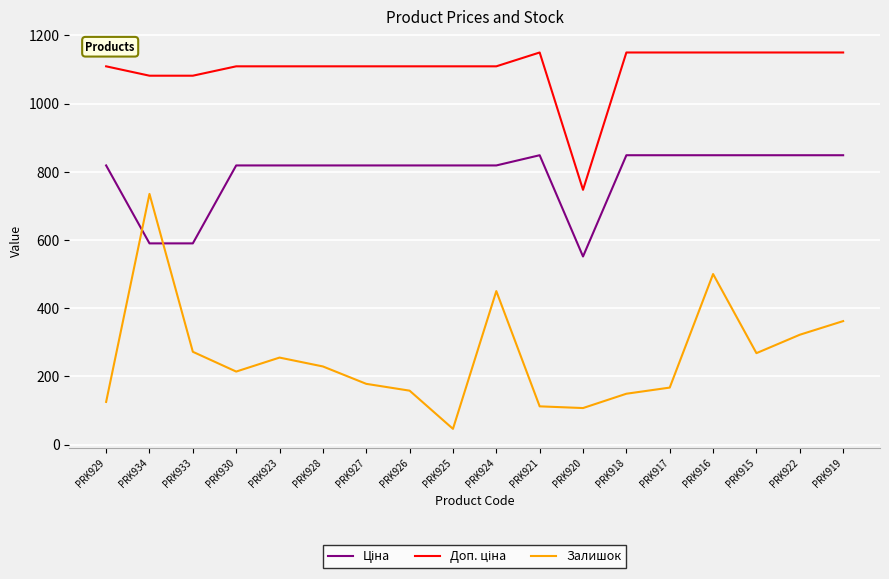

Is it true that Залишок equals 322.0 at PRK922?

True